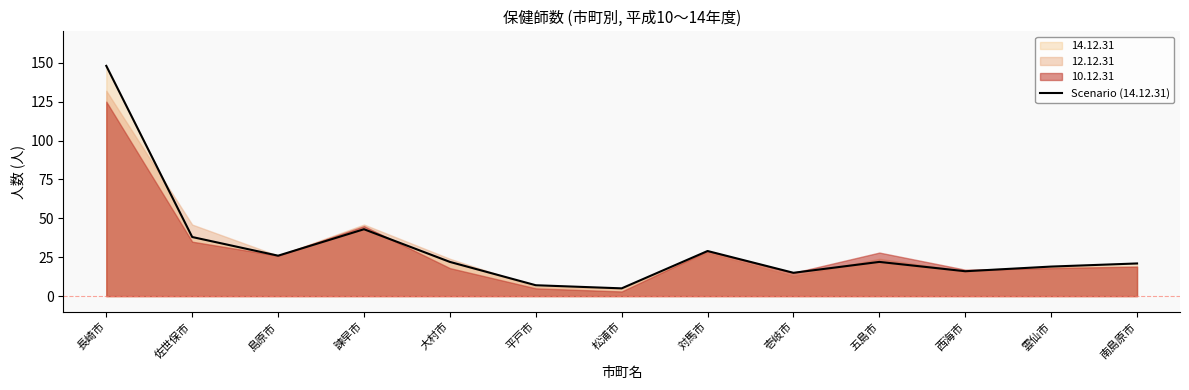

List the labels in order of value, largest first.

長崎市, 諫早市, 佐世保市, 対馬市, 島原市, 大村市, 五島市, 南島原市, 雲仙市, 西海市, 壱岐市, 平戸市, 松浦市